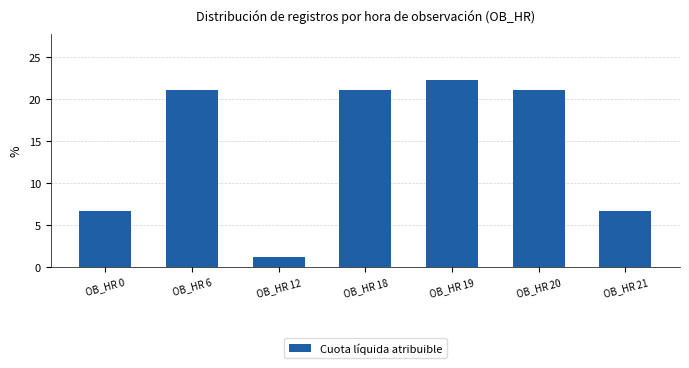

Reading left to right, transcribe all the data shown in this chart.

6.7	21.1	1.1	21.1	22.2	21.1	6.7